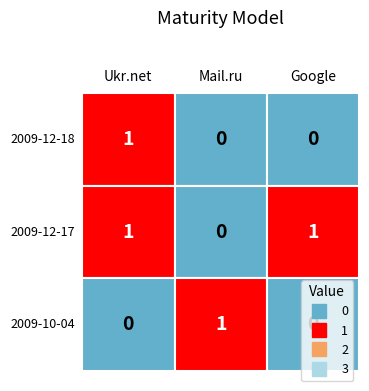

What is the difference between the maximum and minimum values in the 2009-12-17 series?

1